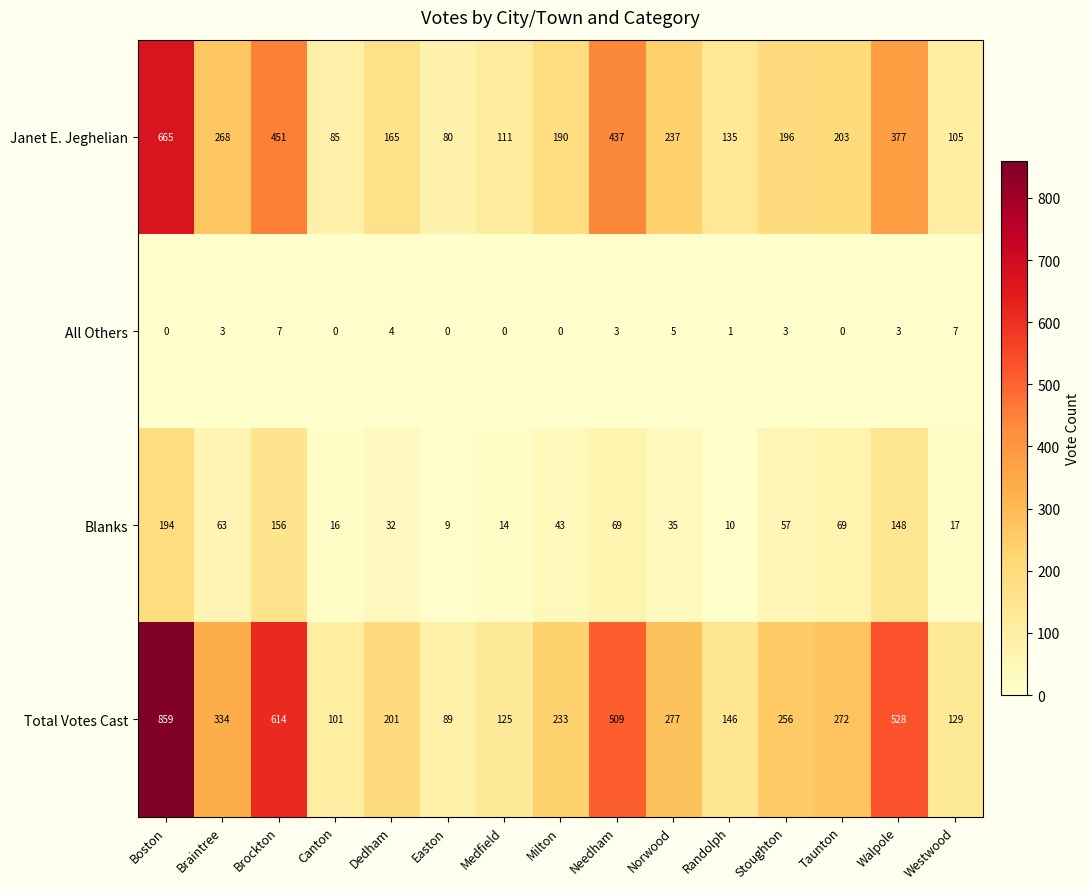

At which label is Janet E. Jeghelian closest to 372?

Walpole